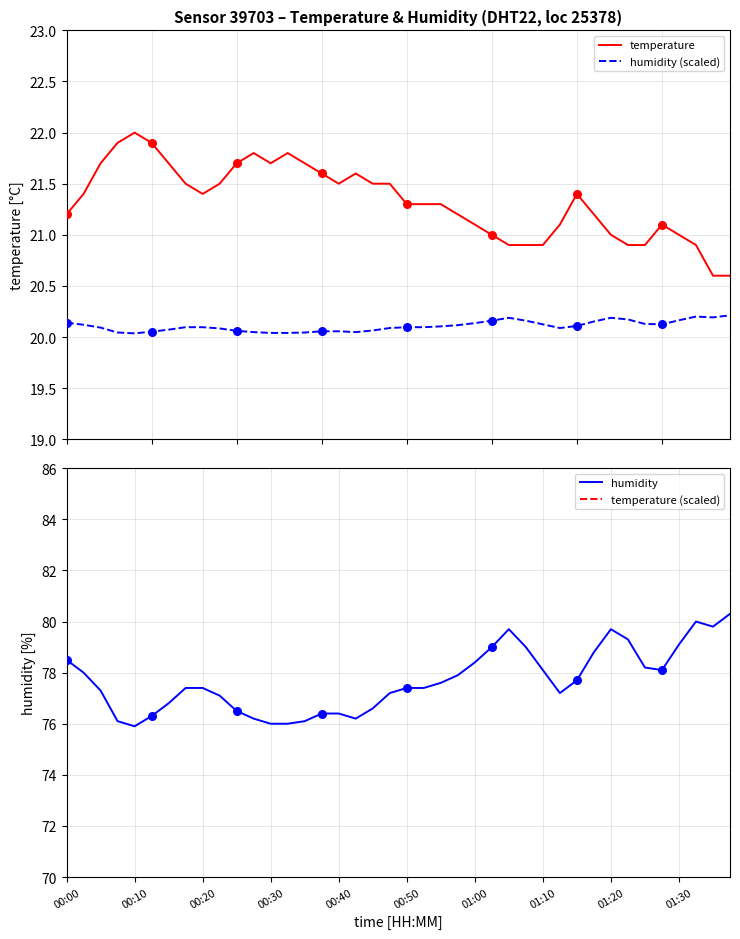

At how many categories does at least one series exceed 48?

40